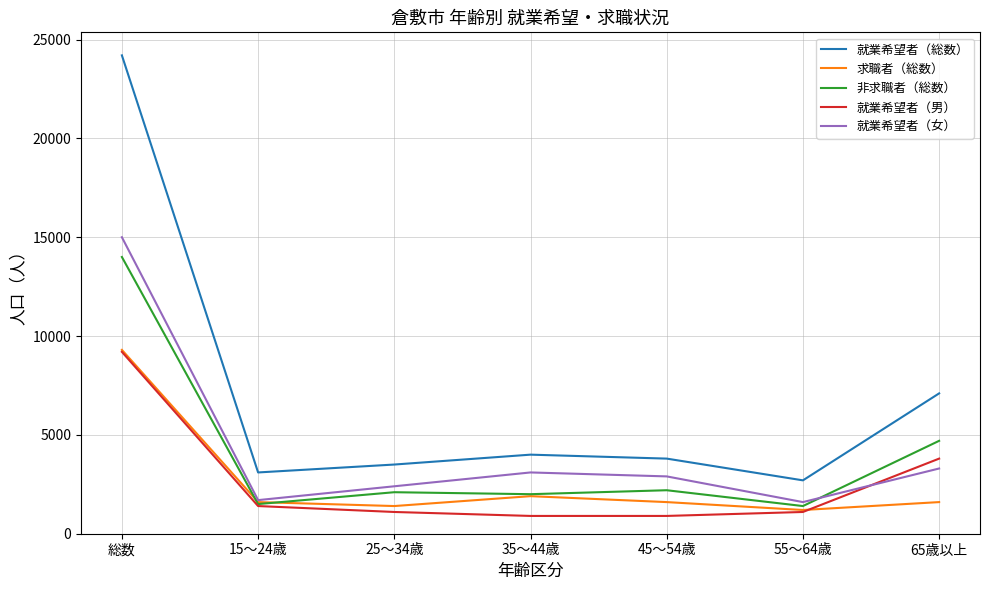

Where do 就業希望者（男） and 就業希望者（女） first cross each other?

55～64歳 and 65歳以上